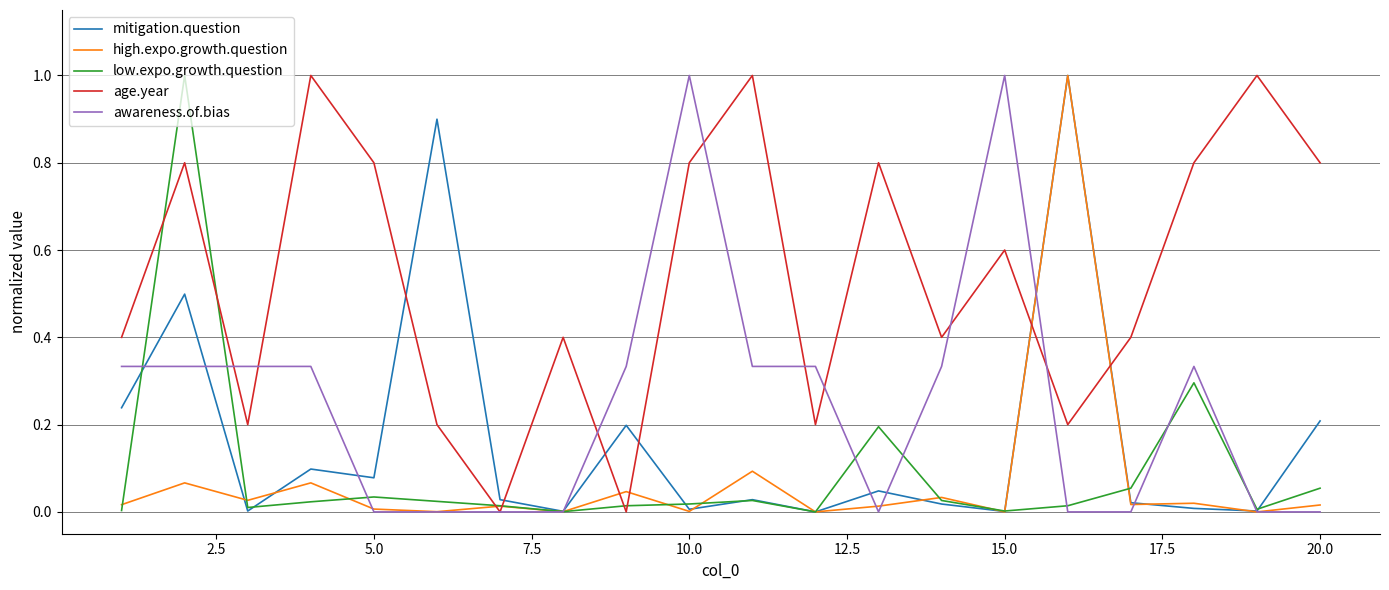

Which series ends up on top after the final intersection of mitigation.question and age.year?

age.year